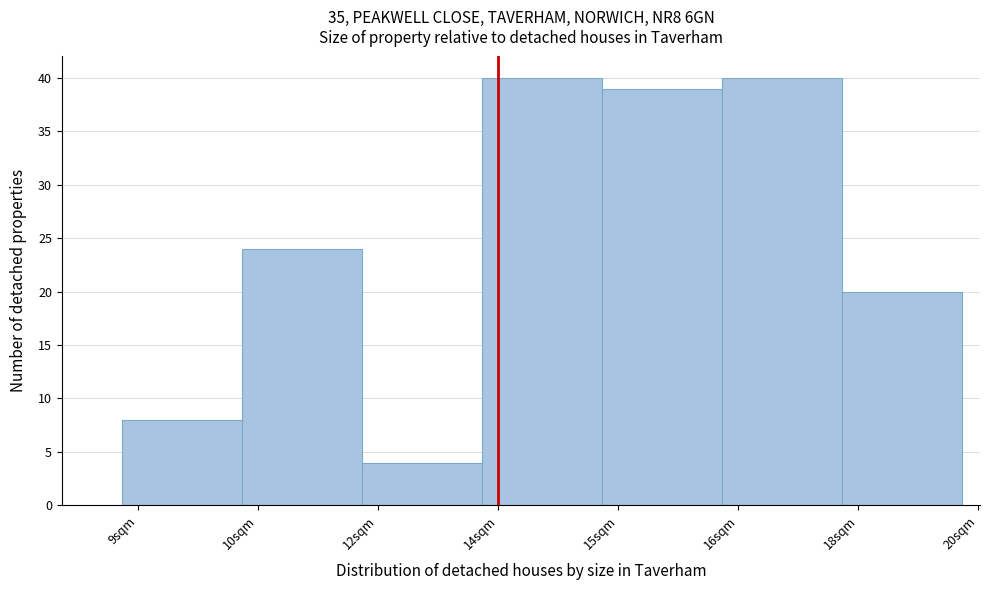

Reading left to right, list all the values displayed in this chart.

8	24	4	40	39	40	20